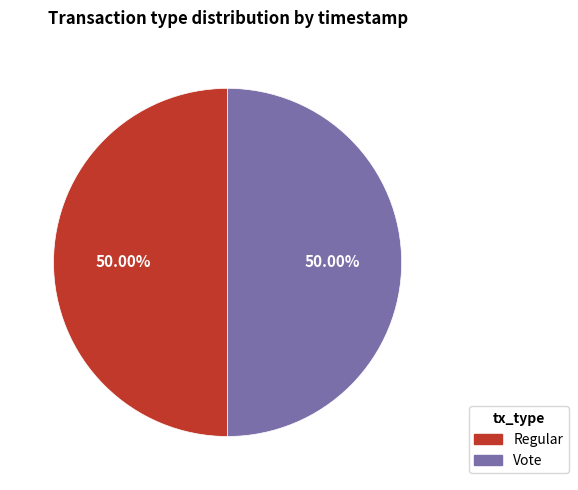

Combined, do Vote and Regular account for over 50%?

Yes